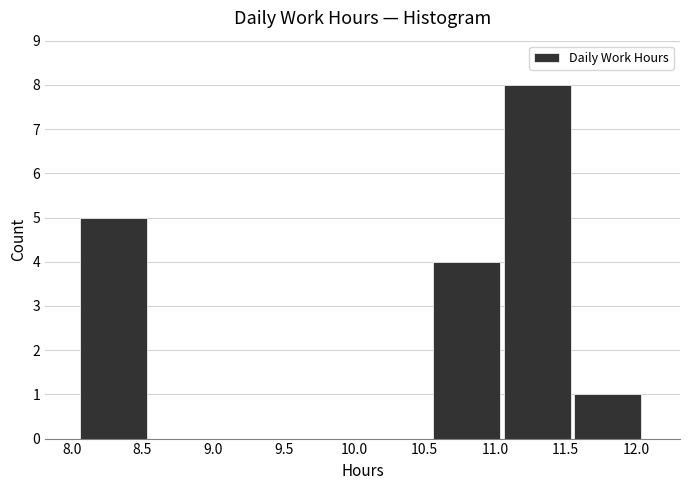

Over which range of the x-axis is the bar tallest?

11.06 to 11.56